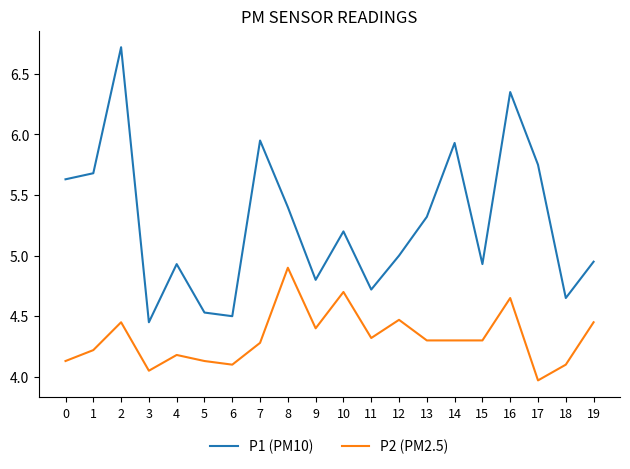

What is the total value across all series at 15?

9.2